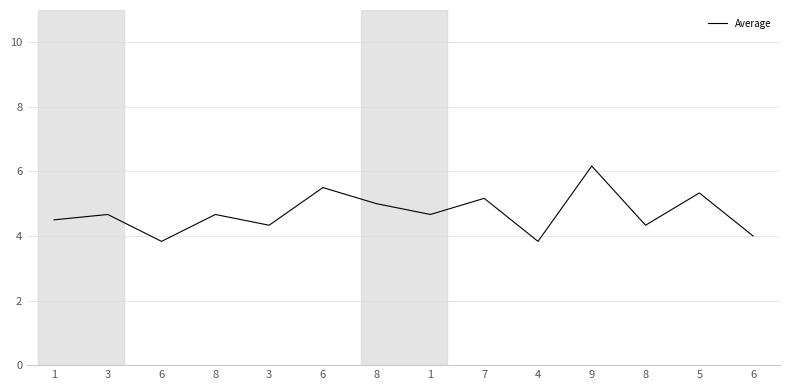

The chart shows a value of 7.6 at 8. True or false?

False